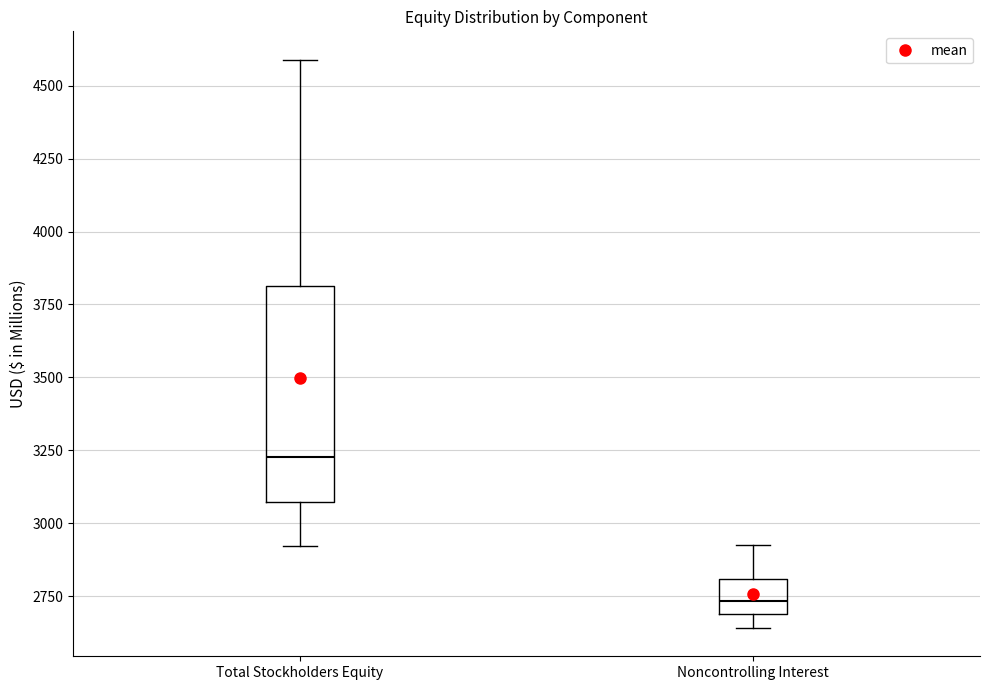

Which box is the tallest, from its lower edge to its upper edge?

Total Stockholders Equity